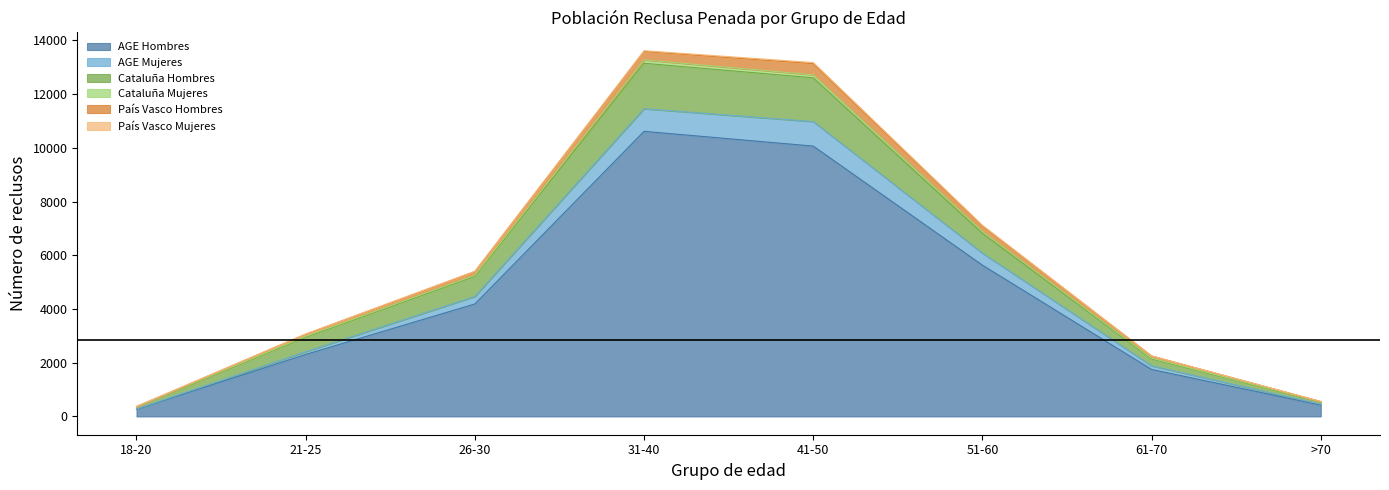

True or false: AGE Mujeres and Cataluña Mujeres cross at least once.

False